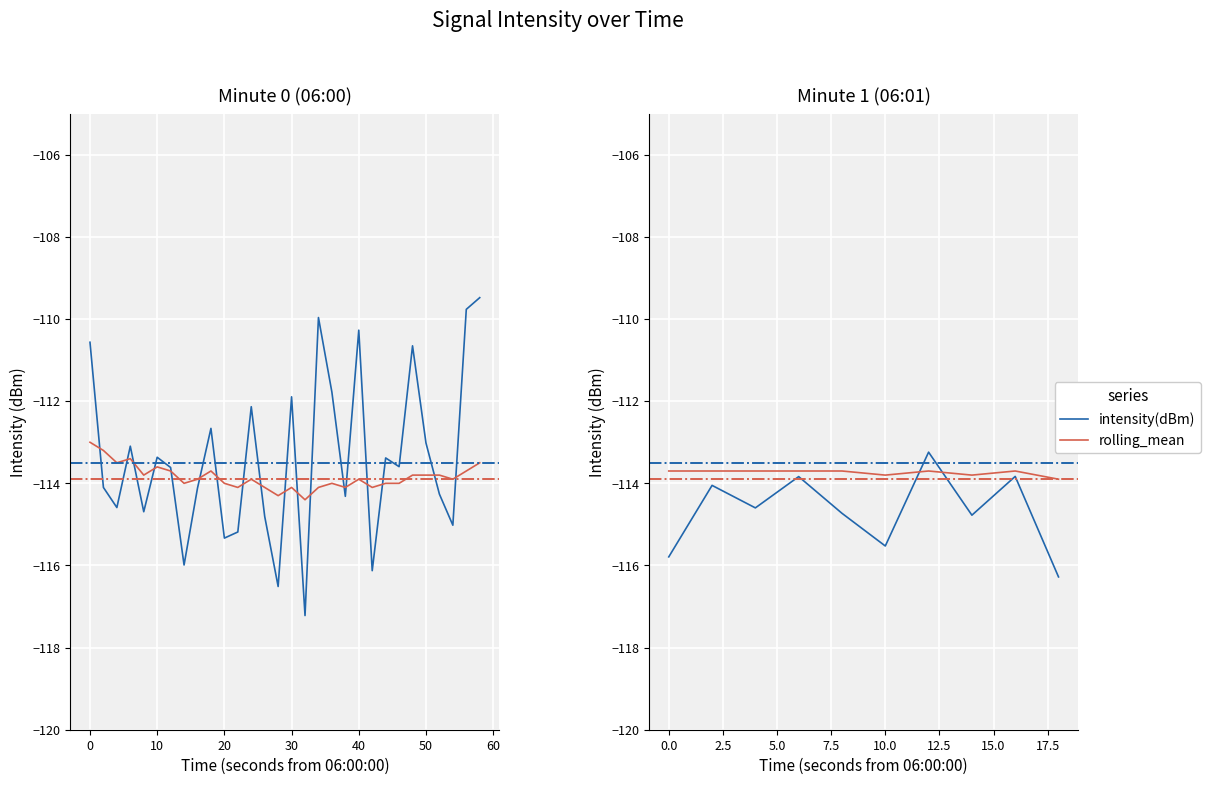

The value of rolling_mean at 30 is -70.6. True or false?

False